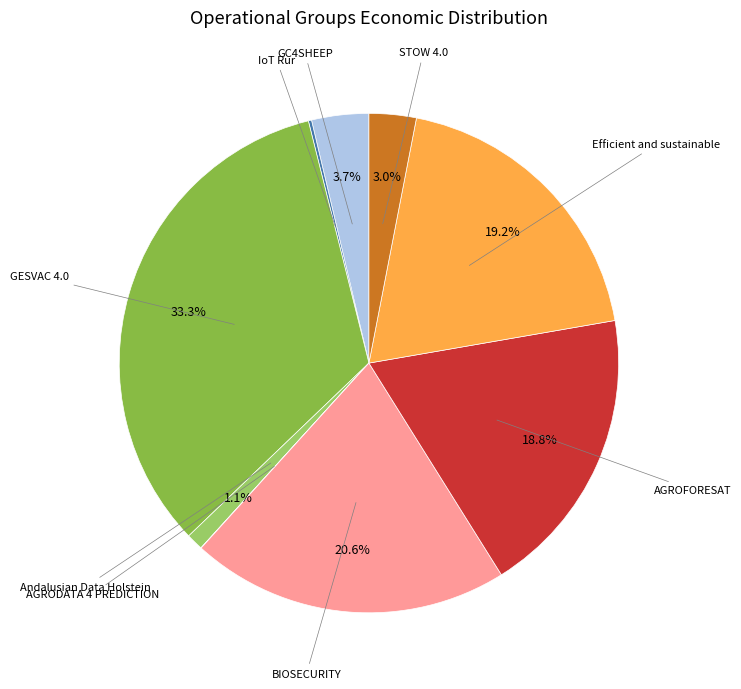

Is there a majority slice in this chart?

No